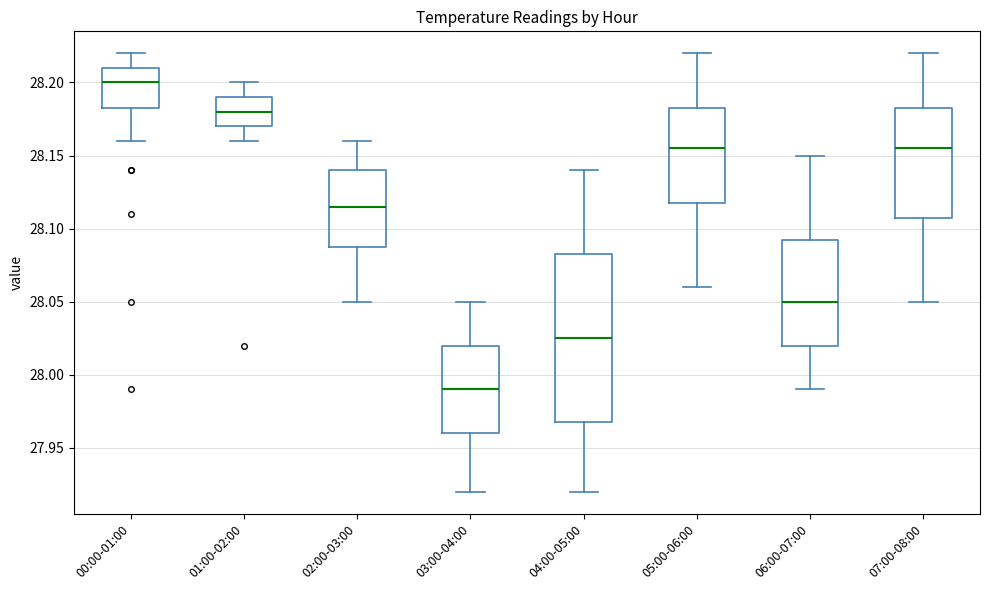

Reading left to right, transcribe this box plot: for each box, give where its median line is, the range the box spans, and where its two whiskers end, as read against the y-axis. The values are not printed on the chart, so give them approximately, as read against the axis.

00:00-01:00: median 28.200, box 28.185 to 28.210, whiskers 28.160 to 28.220
01:00-02:00: median 28.180, box 28.170 to 28.190, whiskers 28.160 to 28.200
02:00-03:00: median 28.115, box 28.090 to 28.140, whiskers 28.050 to 28.160
03:00-04:00: median 27.990, box 27.960 to 28.020, whiskers 27.920 to 28.050
04:00-05:00: median 28.025, box 27.970 to 28.085, whiskers 27.920 to 28.140
05:00-06:00: median 28.155, box 28.120 to 28.185, whiskers 28.060 to 28.220
06:00-07:00: median 28.050, box 28.020 to 28.095, whiskers 27.990 to 28.150
07:00-08:00: median 28.155, box 28.110 to 28.185, whiskers 28.050 to 28.220